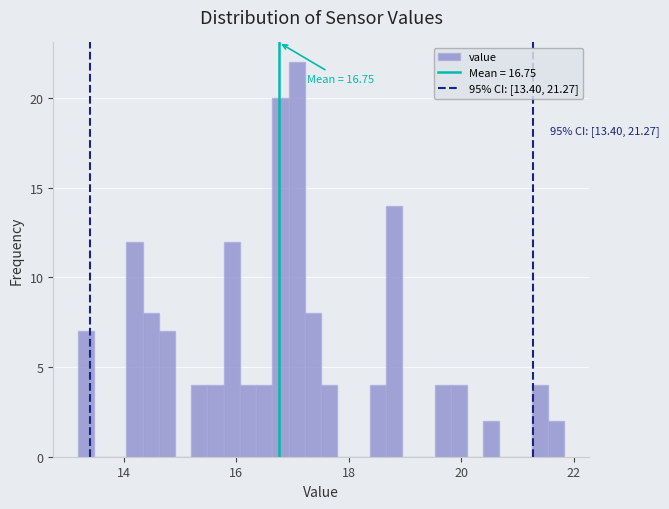

Read against the x-axis, roughly where is the centre of the tallest bar?

17.0